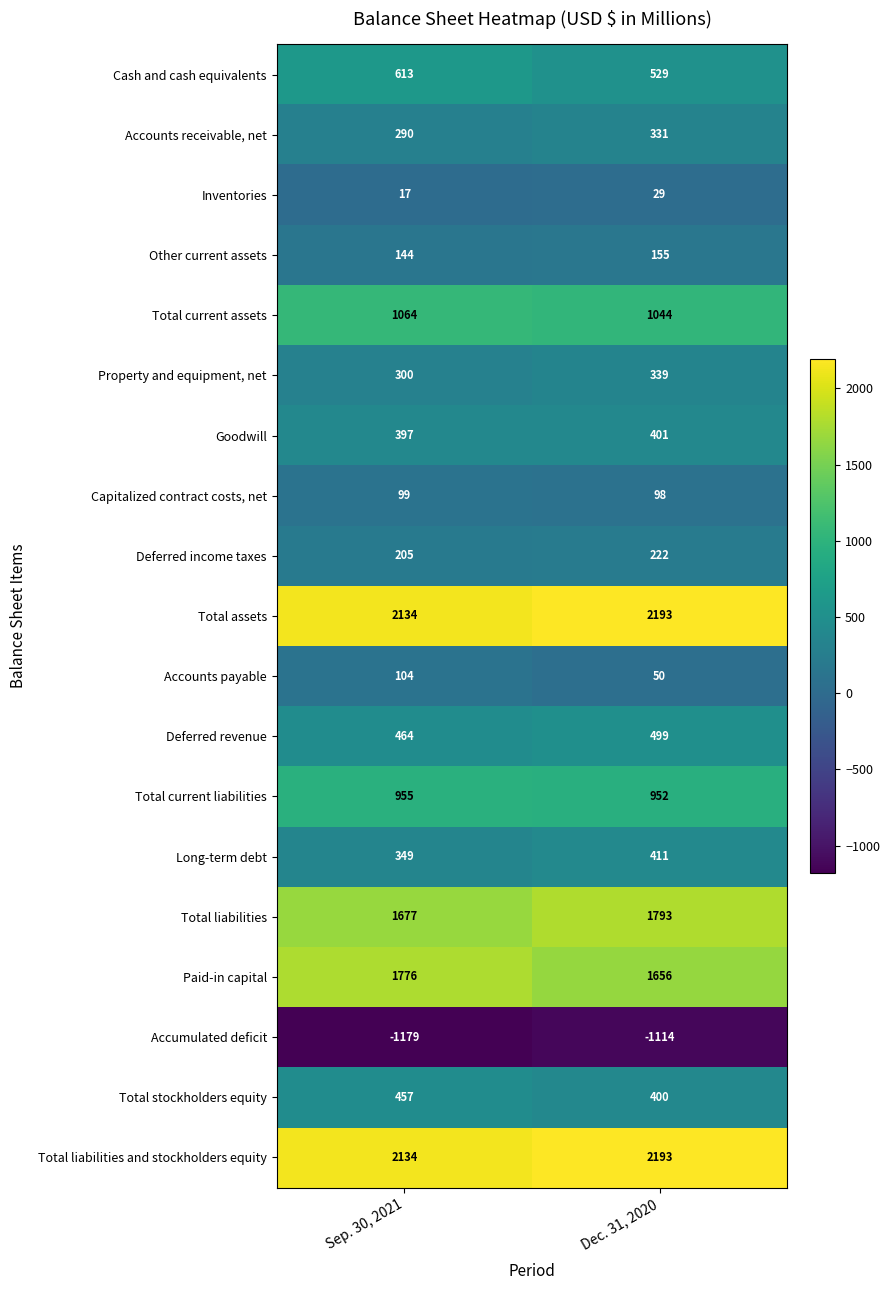

The Total liabilities series shows 1677 at Sep. 30, 2021. True or false?

True